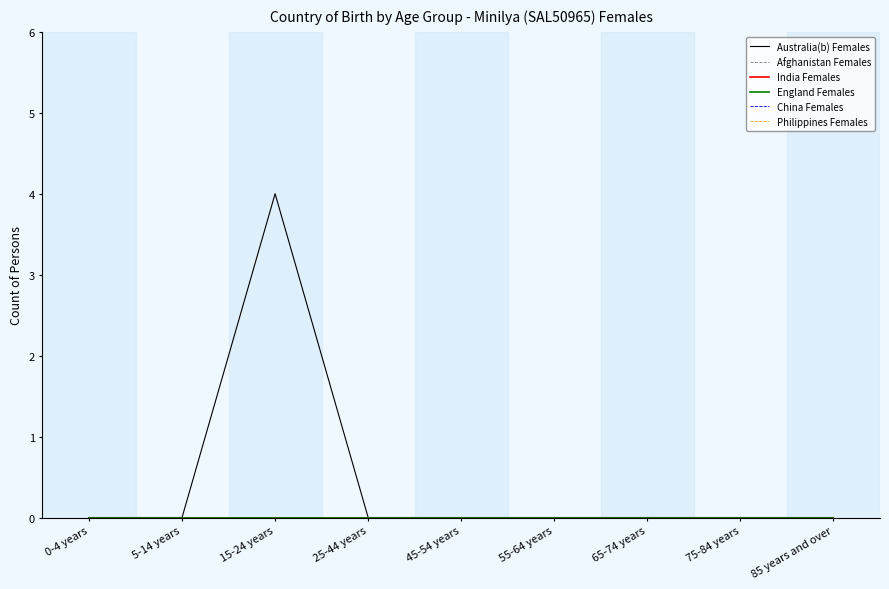

Which series has the widest spread of values?

Australia(b) Females